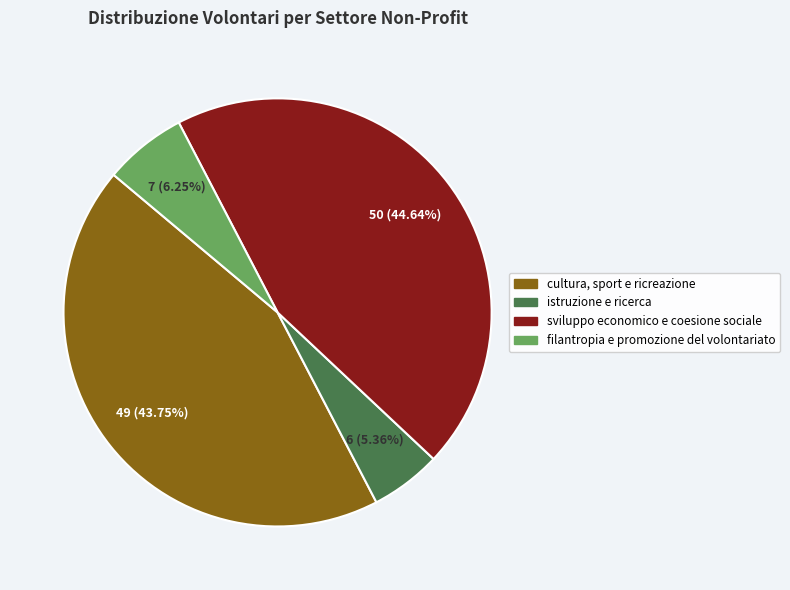

To the nearest percent, what portion does cultura, sport e ricreazione represent?

44%